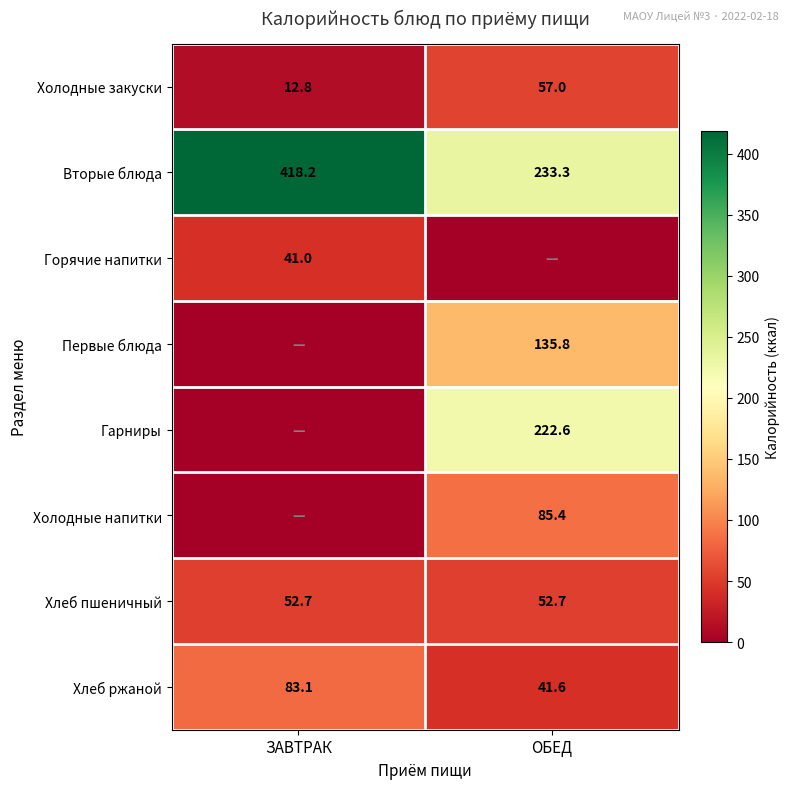

Which category has the highest value across all series?

ЗАВТРАК